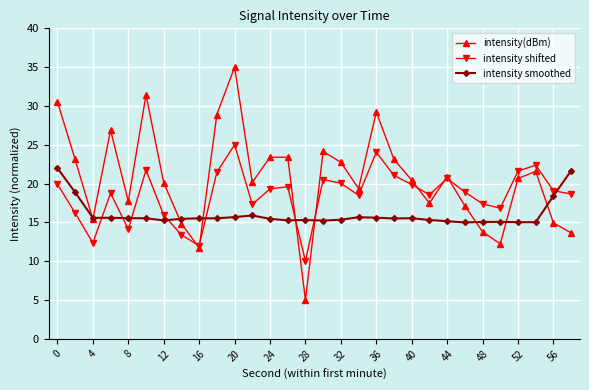

What is the value of the intensity shifted point at the 7th from the left?

16.0